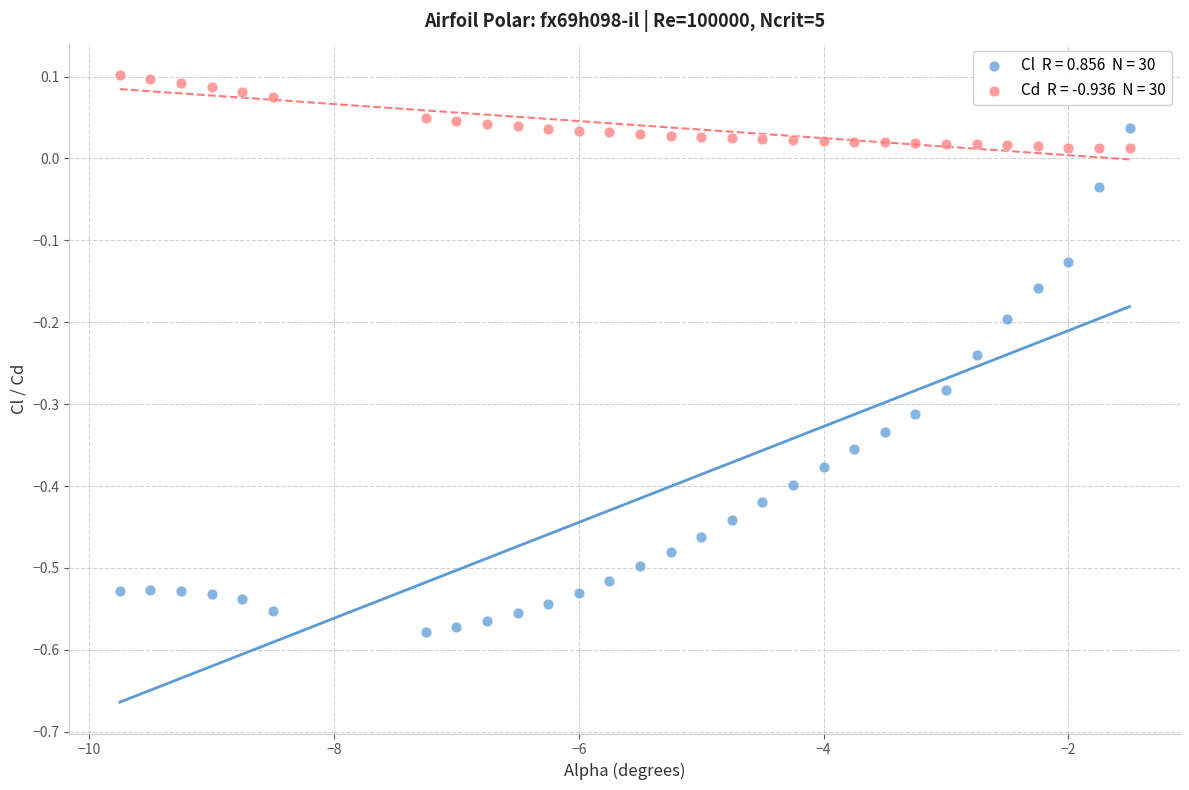

Across all data points, what is the range of X values (max minus min)?

8.2